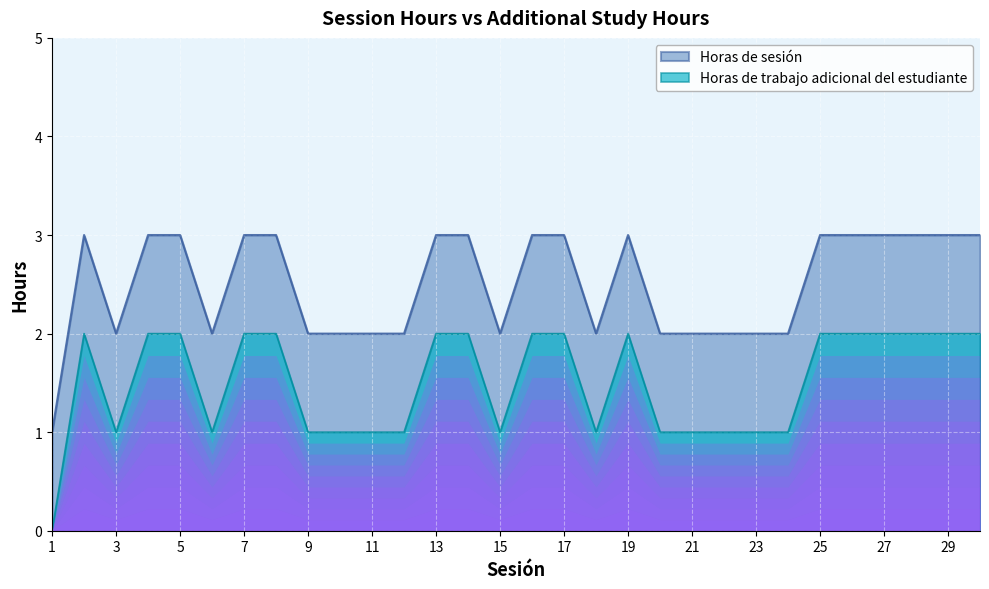

At which category does the chart reach its minimum across all series?

1